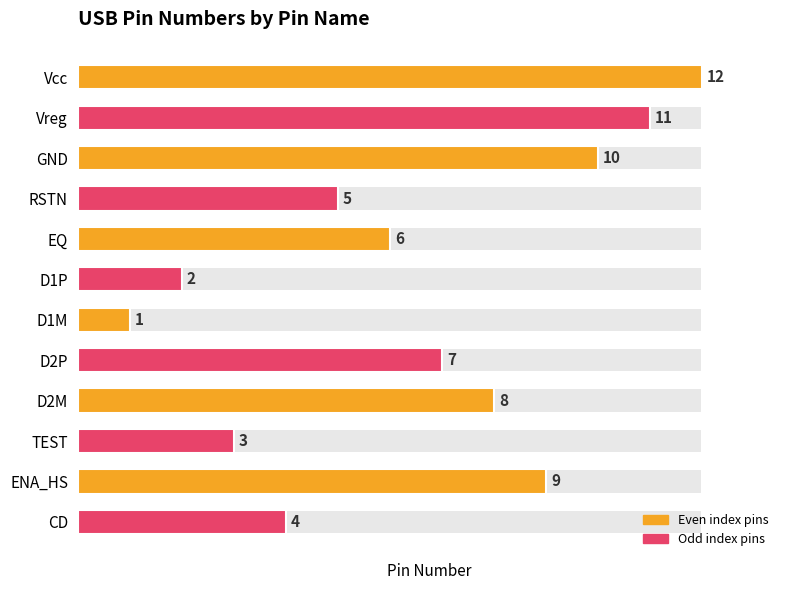

True or false: the data shows 3 at TEST.

True